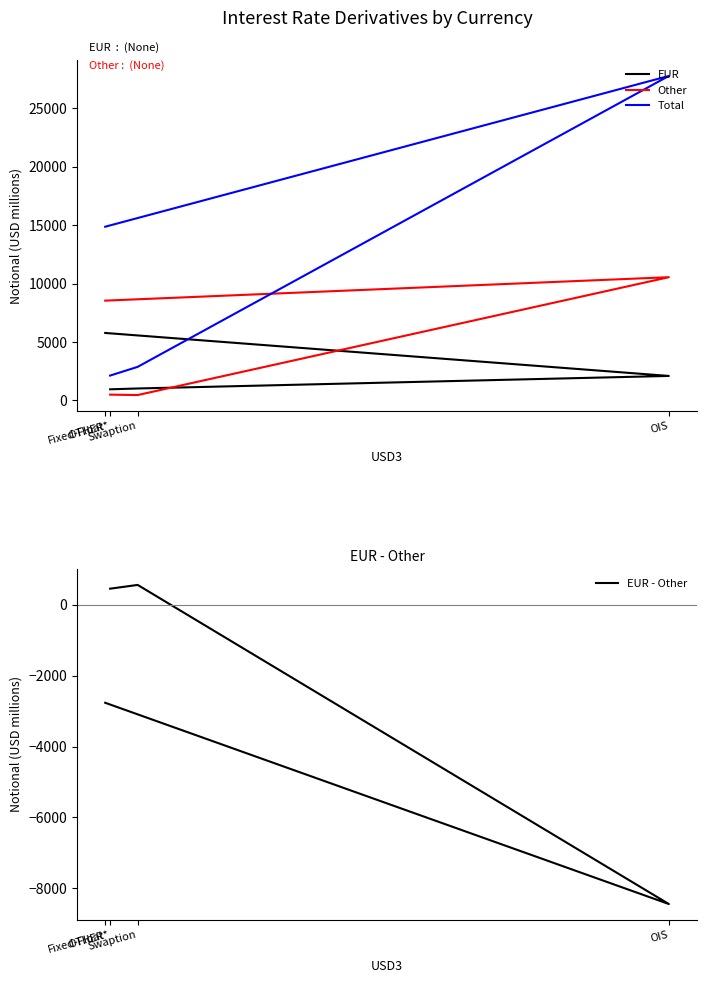

True or false: Other has a value of 462 at Swaption.

True